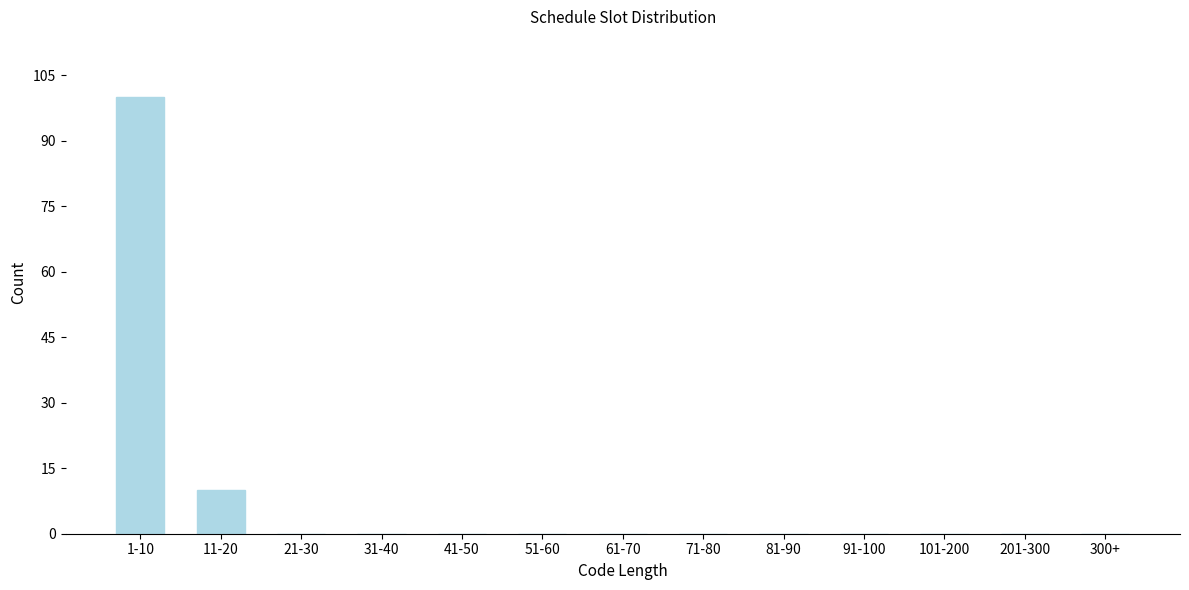

Reading left to right, what are all the values shown in this chart?

1-10=100	11-20=10	21-30=0	31-40=0	41-50=0	51-60=0	61-70=0	71-80=0	81-90=0	91-100=0	101-200=0	201-300=0	300+=0